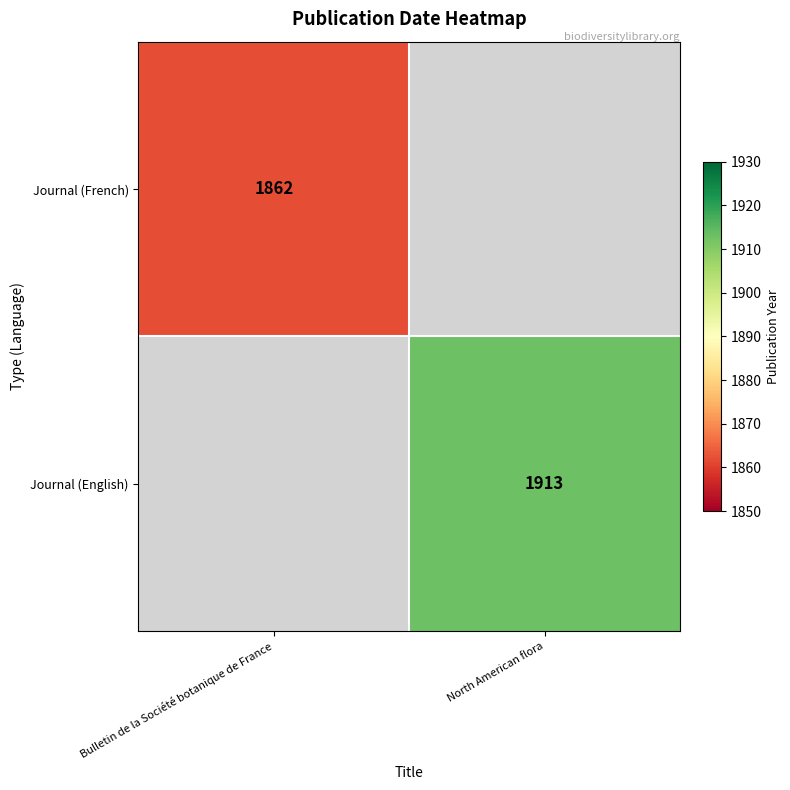

The Journal (French) series shows 3060 at Bulletin de la Société botanique de France. True or false?

False